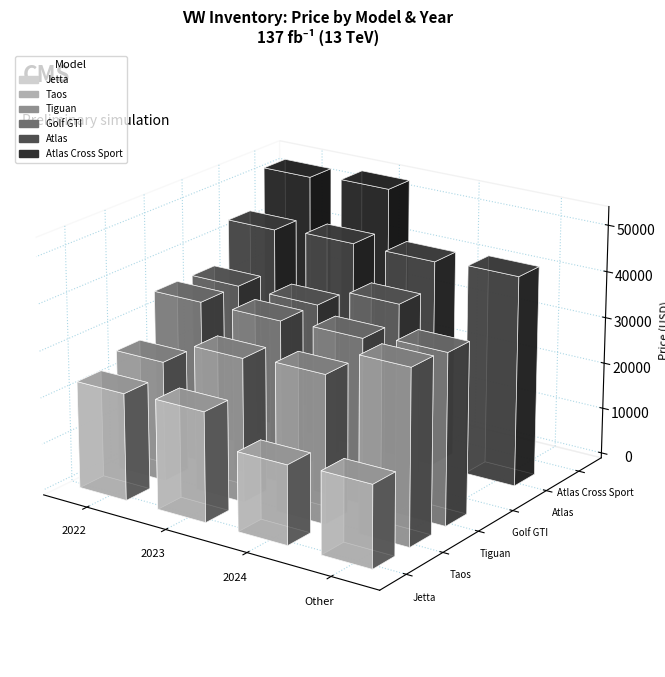

What is the label of the 1st bar from the left?

2022